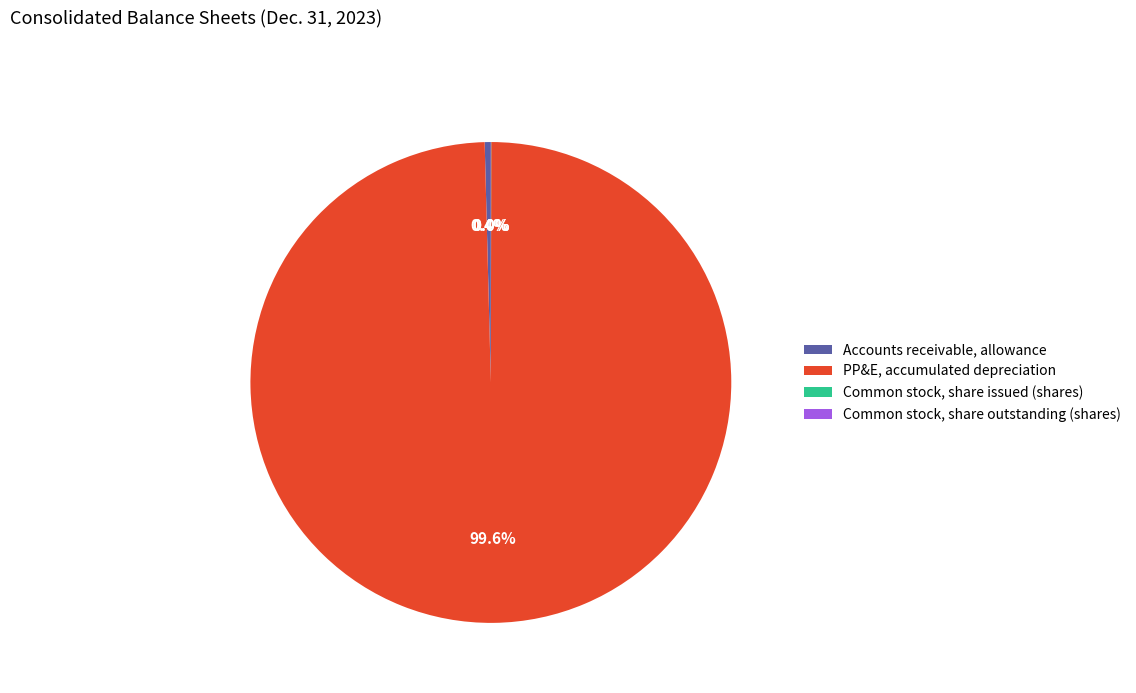

What percentage is NOT represented by Accounts receivable, allowance?

99.6%